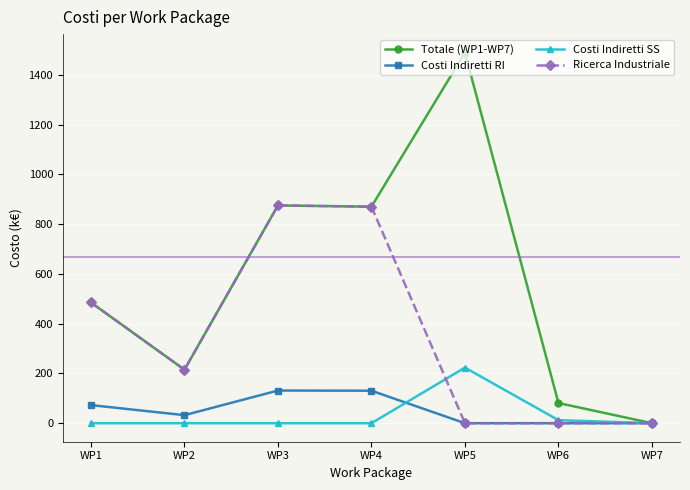

List the series in order of their peak value, highest first.

Totale (WP1-WP7), Ricerca Industriale, Costi Indiretti SS, Costi Indiretti RI